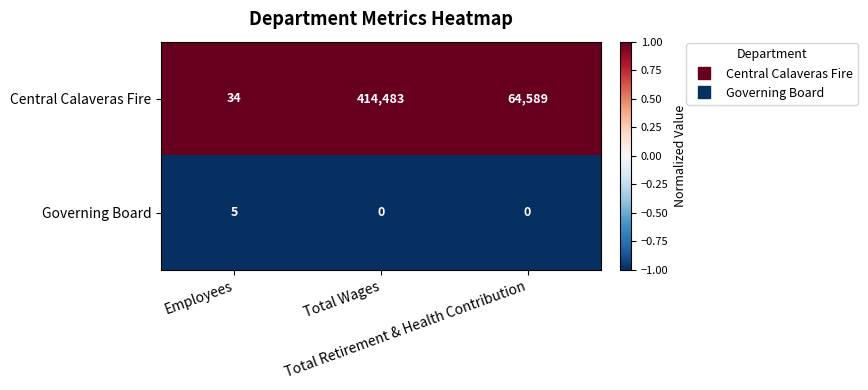

What is the difference between the maximum and minimum values in the Central Calaveras Fire series?

414449